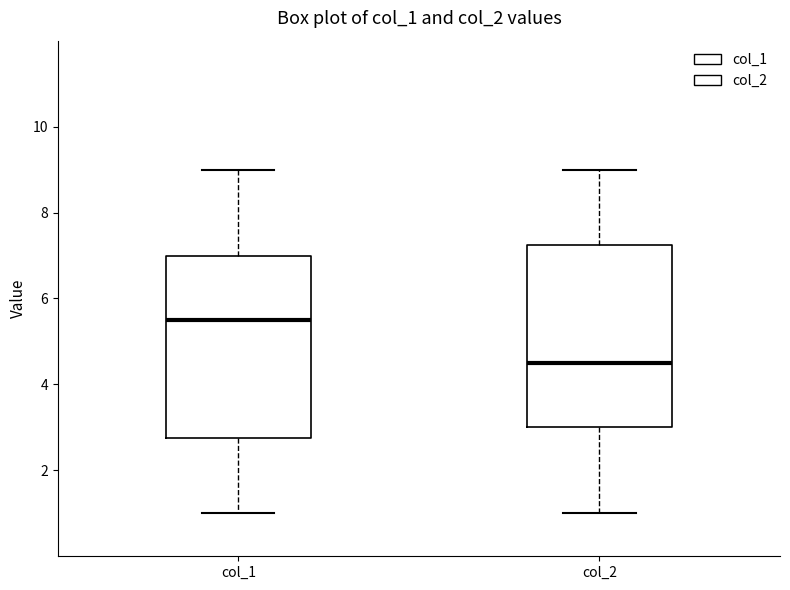

Reading left to right, transcribe this box plot: for each box, give where its median line is, the range the box spans, and where its two whiskers end, as read against the y-axis. The values are not printed on the chart, so give them approximately, as read against the axis.

col_1: median 5.6, box 2.8 to 7.0, whiskers 1.0 to 9.0
col_2: median 4.6, box 3.0 to 7.2, whiskers 1.0 to 9.0